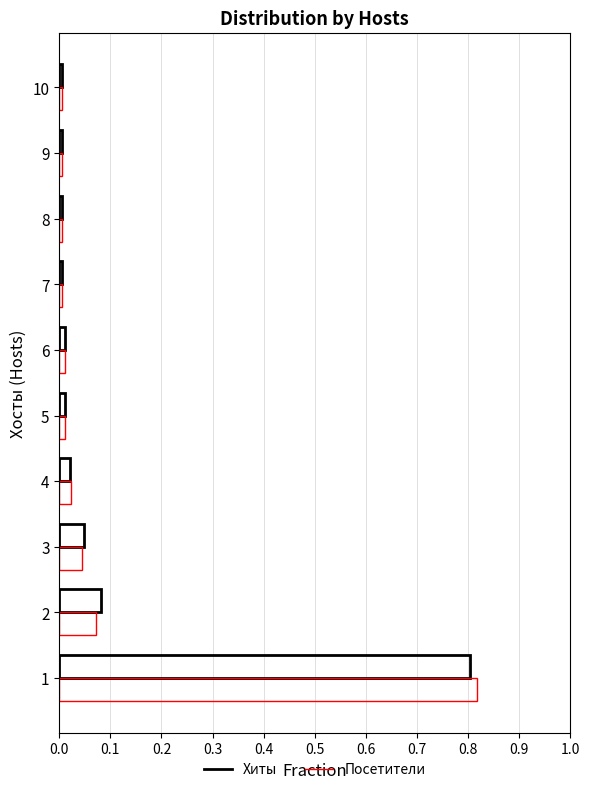

How many series are shown in this chart?

2